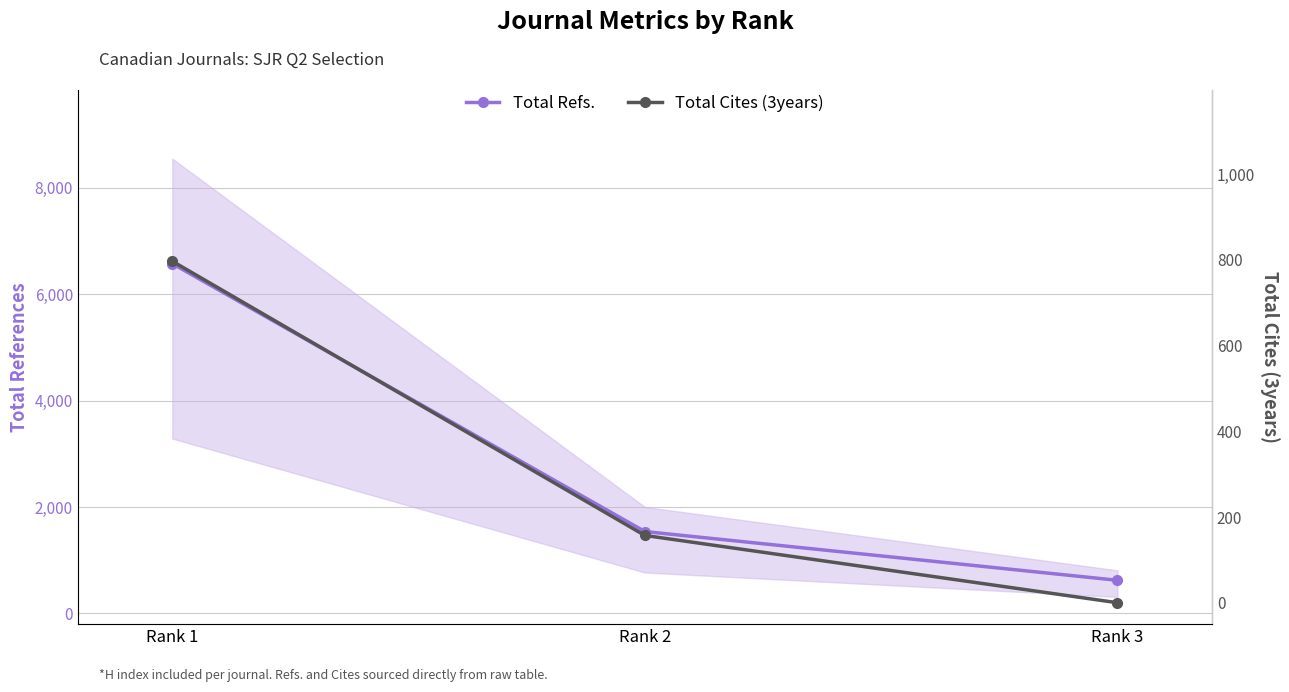

What is the value of the Total Cites (3years) point at the 2nd from the left?

157